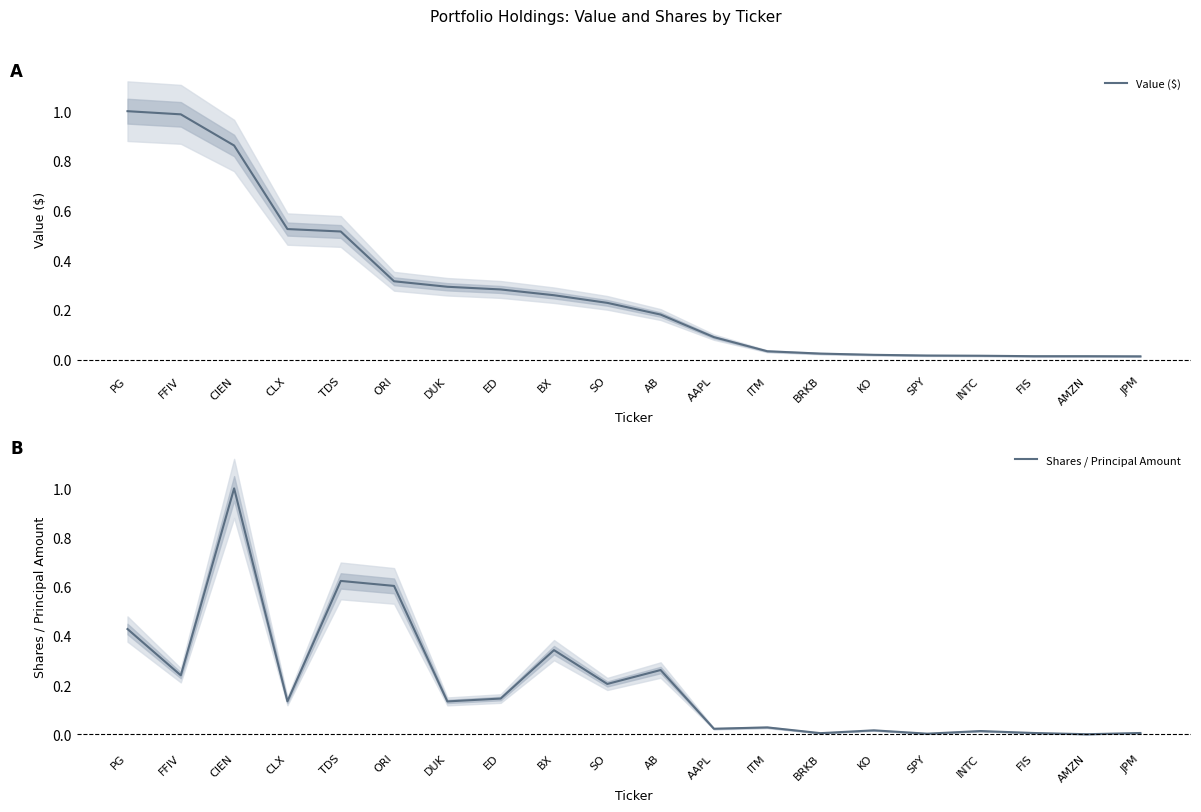

List the labels in order of Value ($) value, smallest first.

JPM, AMZN, FIS, INTC, SPY, KO, BRKB, ITM, AAPL, AB, SO, BX, ED, DUK, ORI, TDS, CLX, CIEN, FFIV, PG